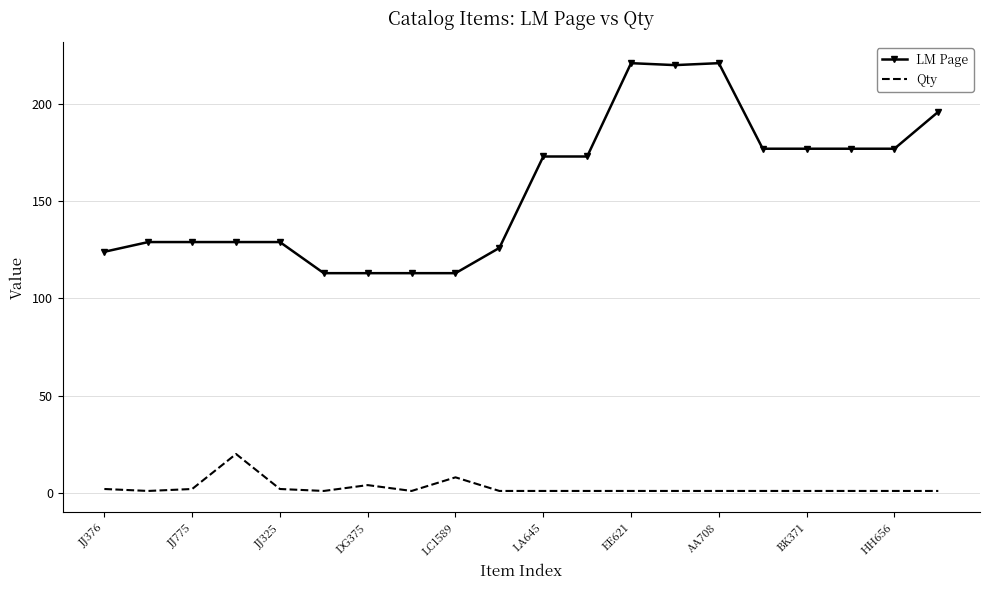

True or false: LM Page and Qty intersect in this chart.

False